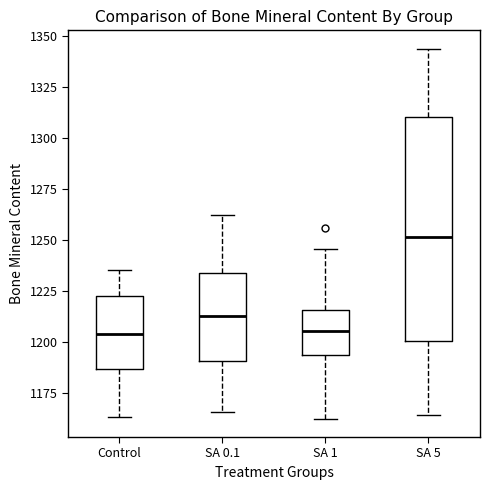

Reading left to right, read every box against the y-axis: the position of its median line, the range the box covers, and the ends of its whiskers. The values are not printed on the chart, so give them approximately, as read against the axis.

Control: median 1205, box 1185 to 1225, whiskers 1165 to 1235
SA 0.1: median 1215, box 1190 to 1235, whiskers 1165 to 1260
SA 1: median 1205, box 1195 to 1215, whiskers 1165 to 1245
SA 5: median 1250, box 1200 to 1310, whiskers 1165 to 1345